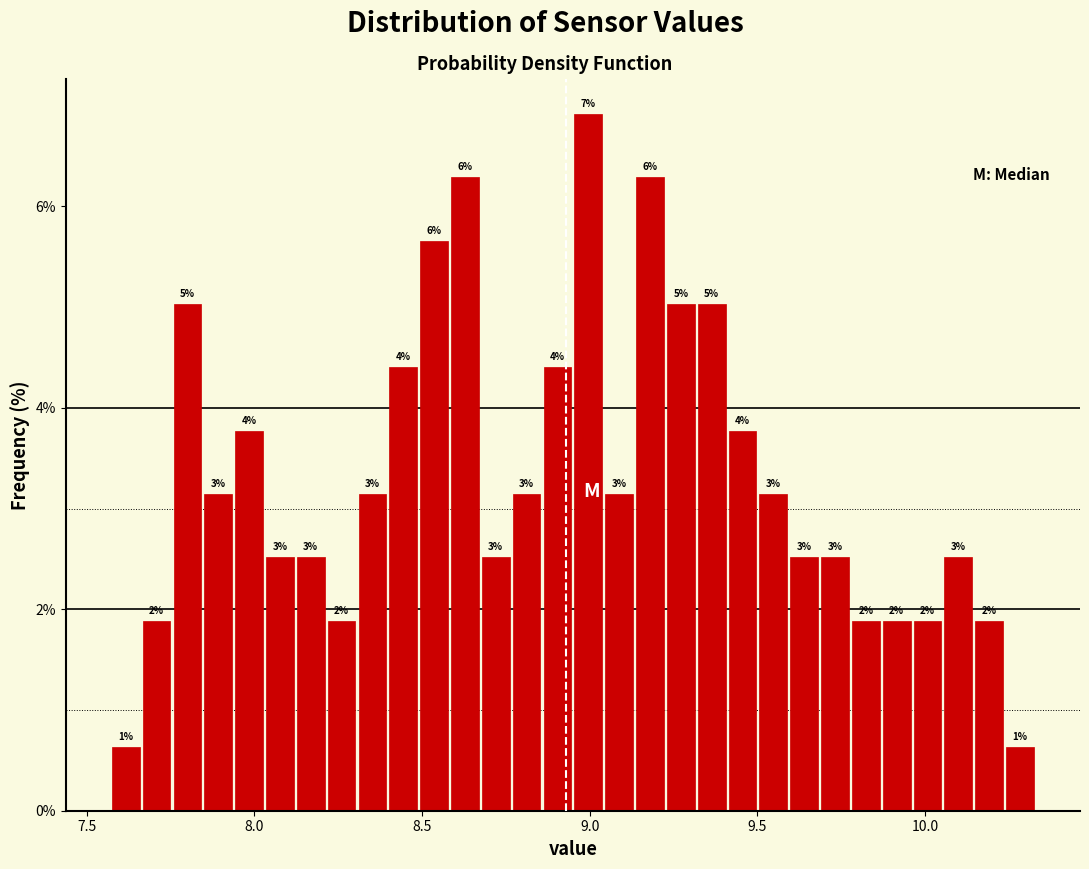

Read against the x-axis, roughly where is the centre of the tallest bar?

9.00